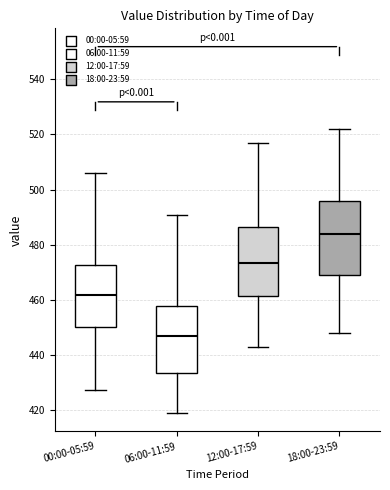

Reading left to right, transcribe this box plot: for each box, give where its median line is, the range the box spans, and where its two whiskers end, as read against the y-axis. The values are not printed on the chart, so give them approximately, as read against the axis.

00:00-05:59: median 462, box 450 to 472, whiskers 428 to 506
06:00-11:59: median 446, box 434 to 458, whiskers 418 to 490
12:00-17:59: median 474, box 462 to 486, whiskers 442 to 516
18:00-23:59: median 484, box 468 to 496, whiskers 448 to 522